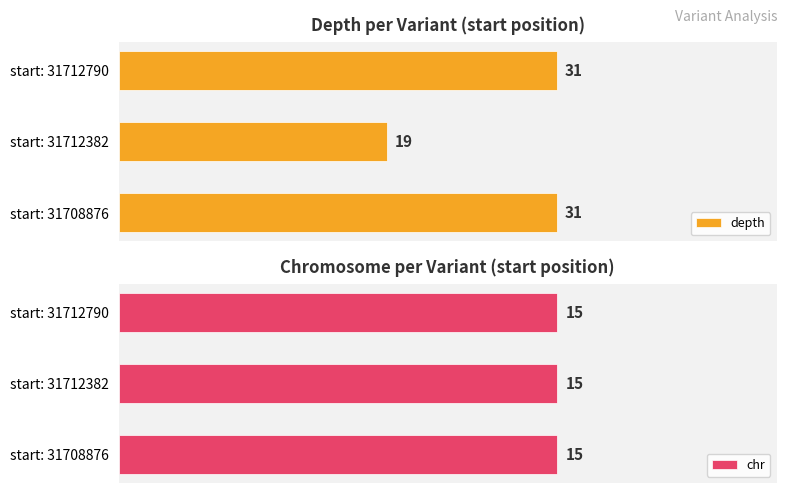

What is the average value of the depth series?

27.0